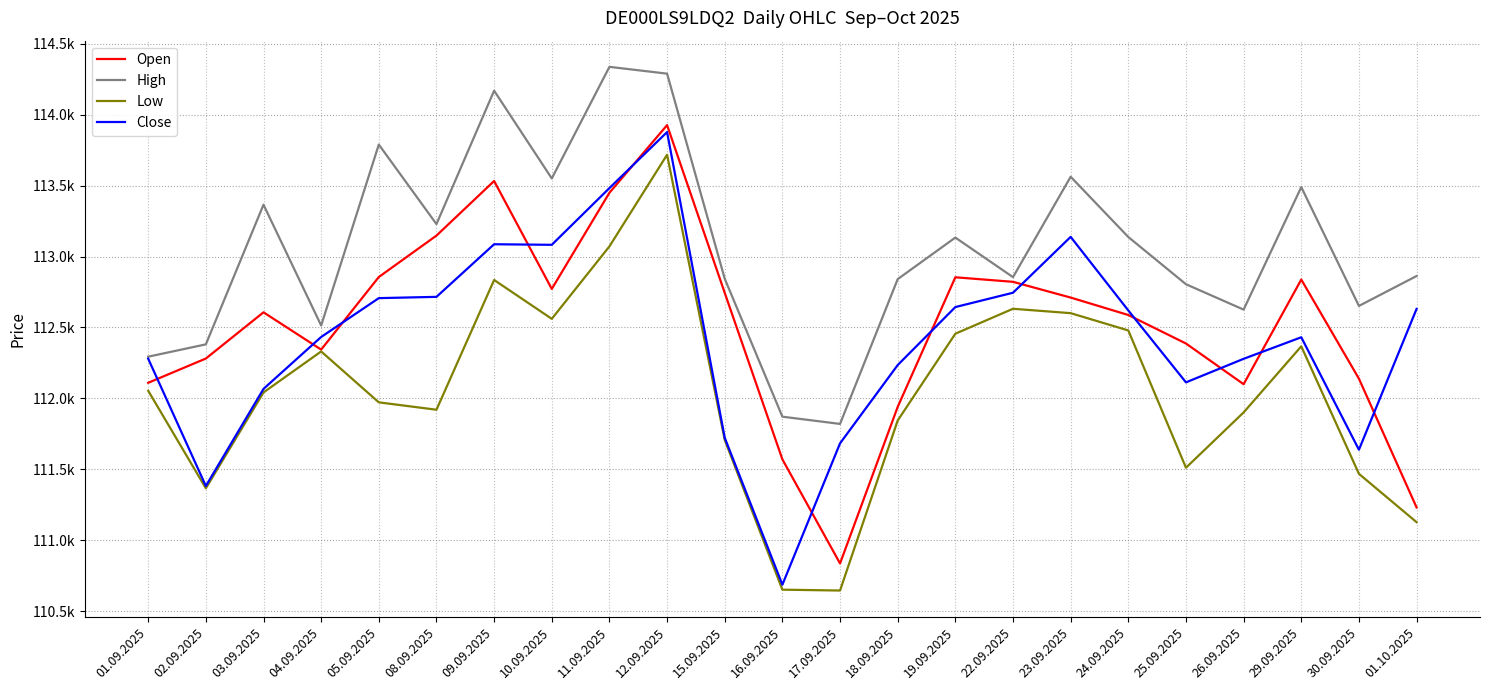

What is the difference between the second highest and minimum values in the Open series?

2697